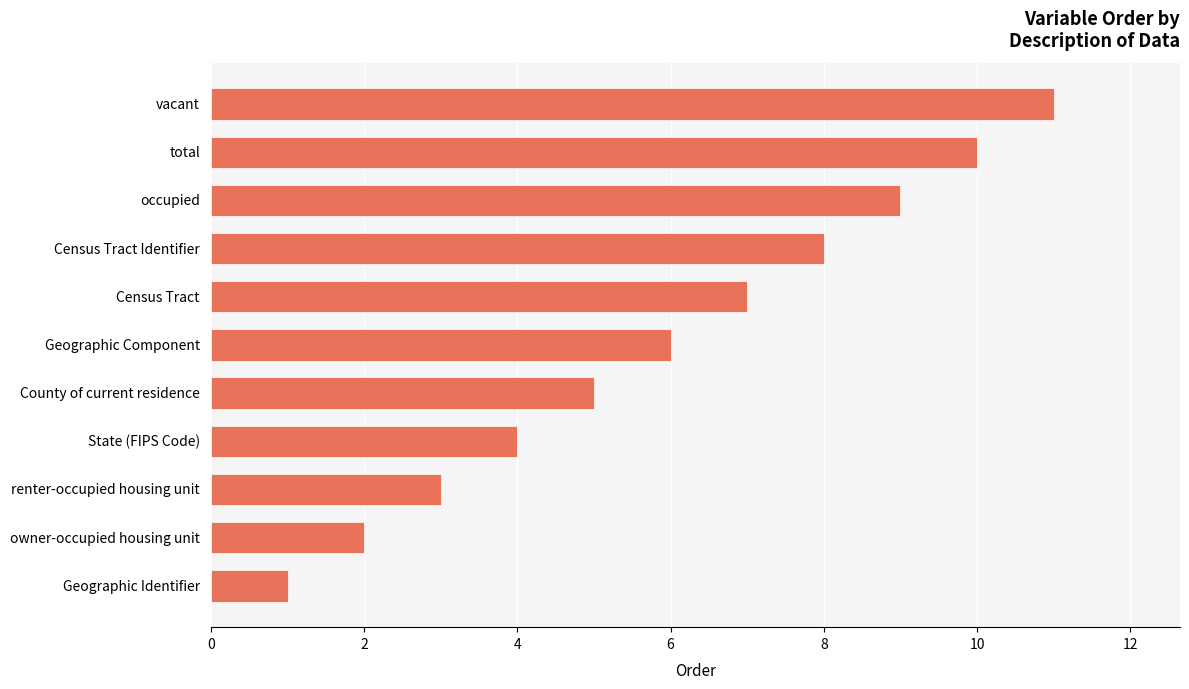

What value does the data have at Census Tract Identifier?

8